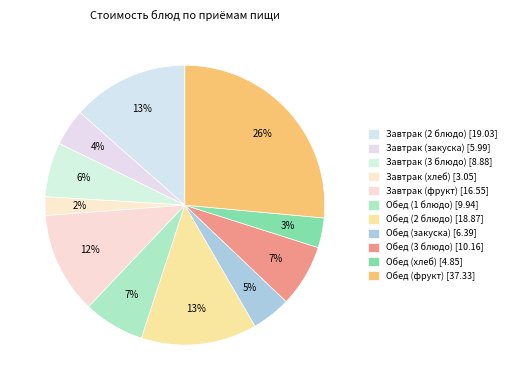

To the nearest percent, what is the difference between the Завтрак (3 блюдо) and Завтрак (2 блюдо) slice percentages?

7%